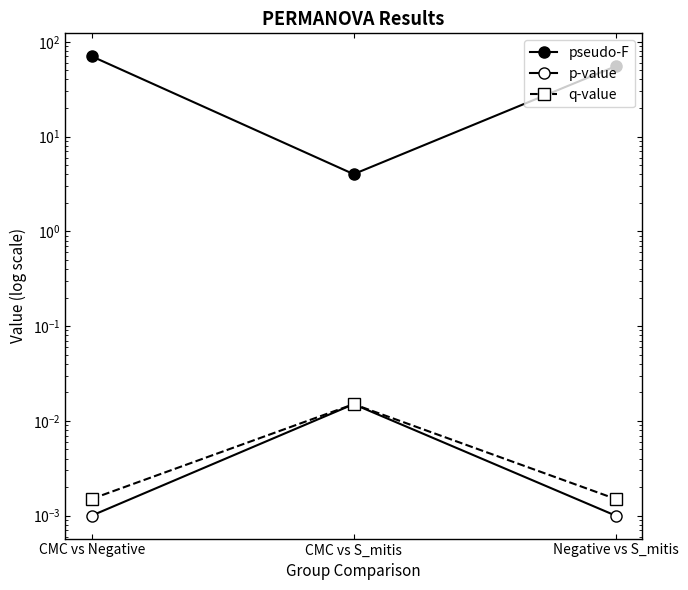

True or false: q-value has a value of 0.0 at Negative vs S_mitis.

True